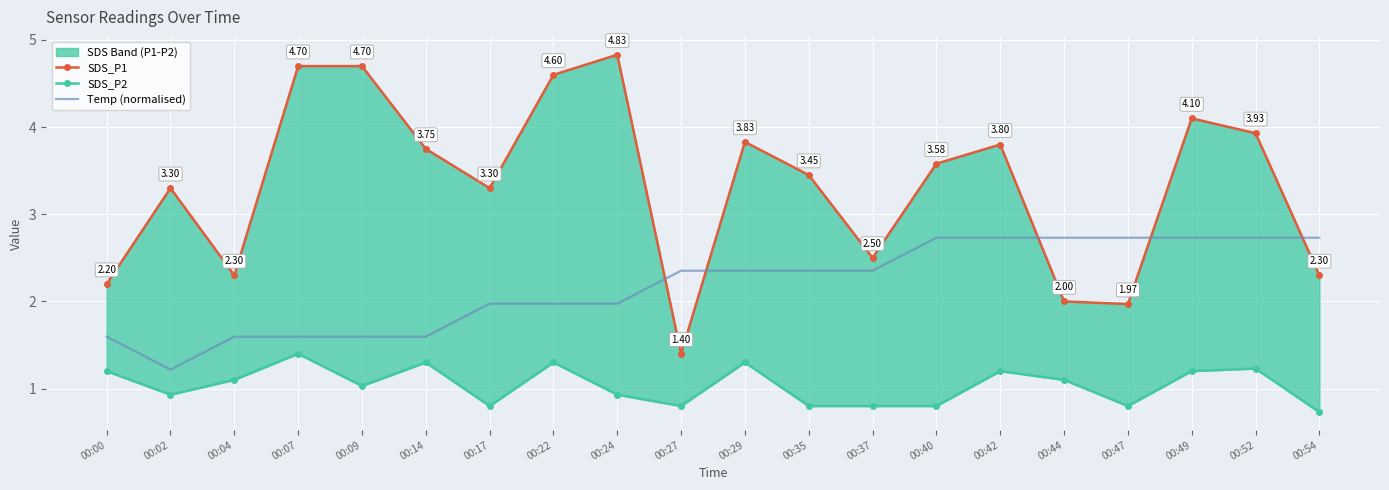

What is the total value across all series at 00:22?

7.9